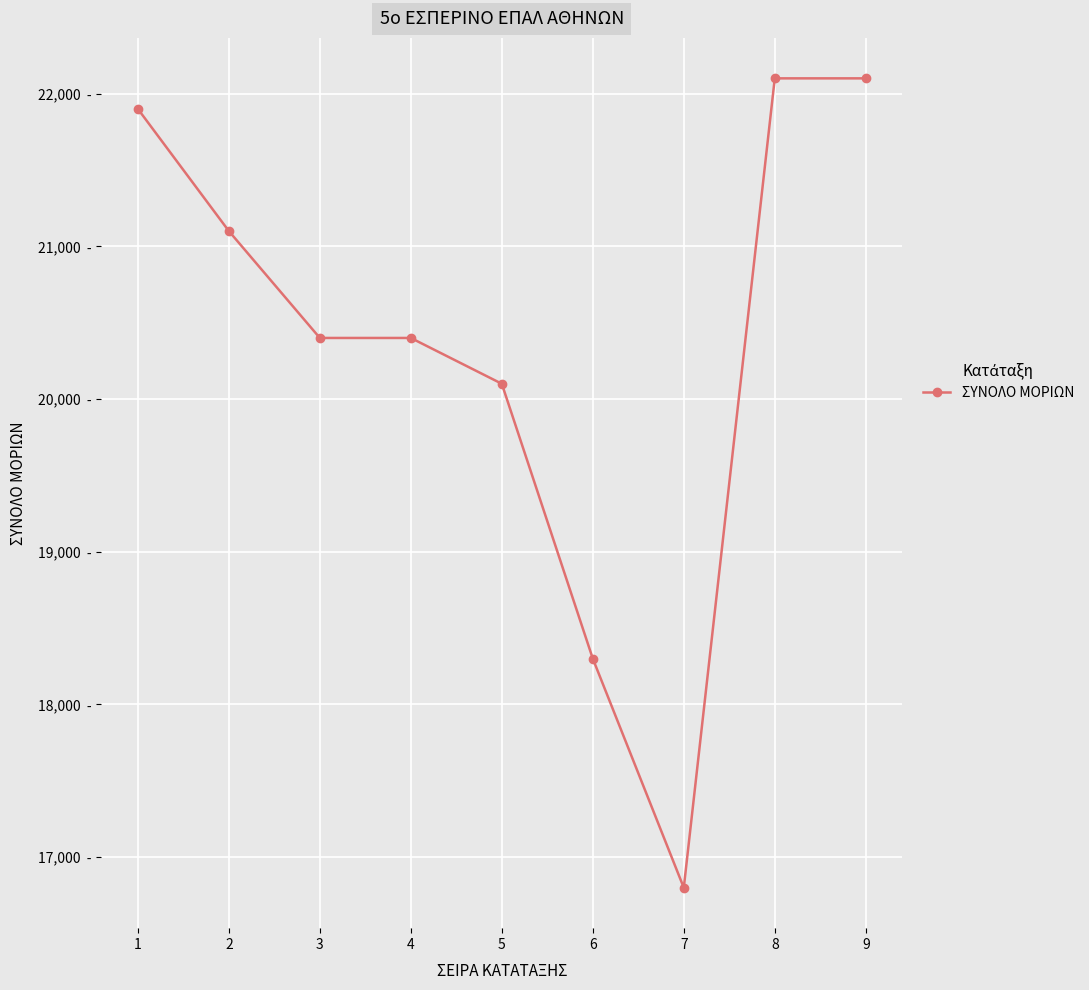

Does the chart have visible grid lines?

Yes